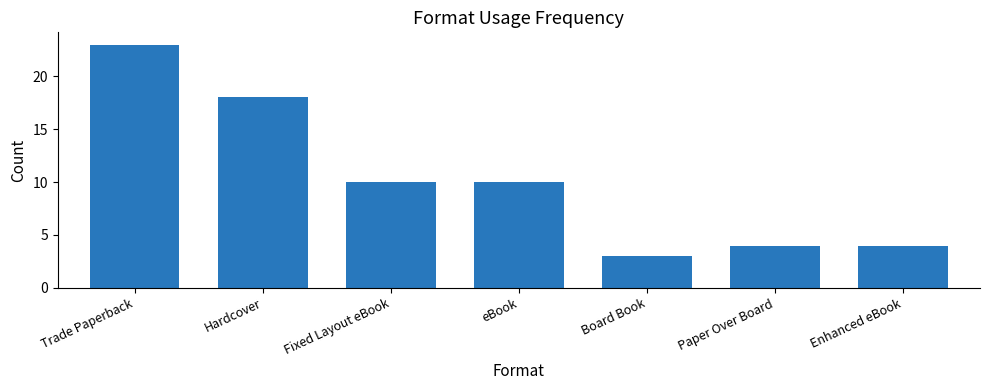

Reading left to right, transcribe all the data shown in this chart.

Trade Paperback=23	Hardcover=18	Fixed Layout eBook=10	eBook=10	Board Book=3	Paper Over Board=4	Enhanced eBook=4